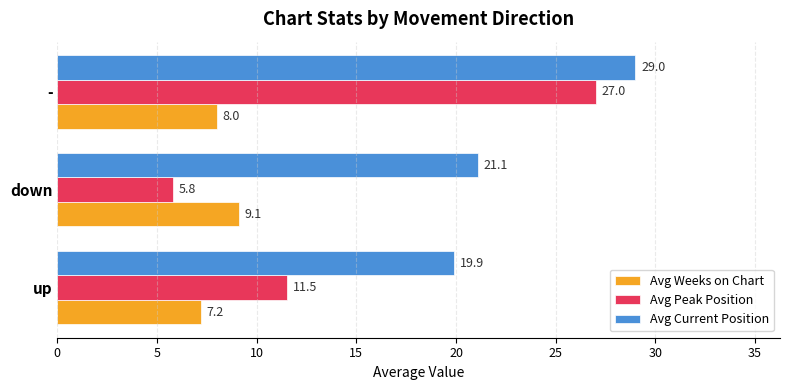

At which label does Avg Peak Position reach its peak?

-